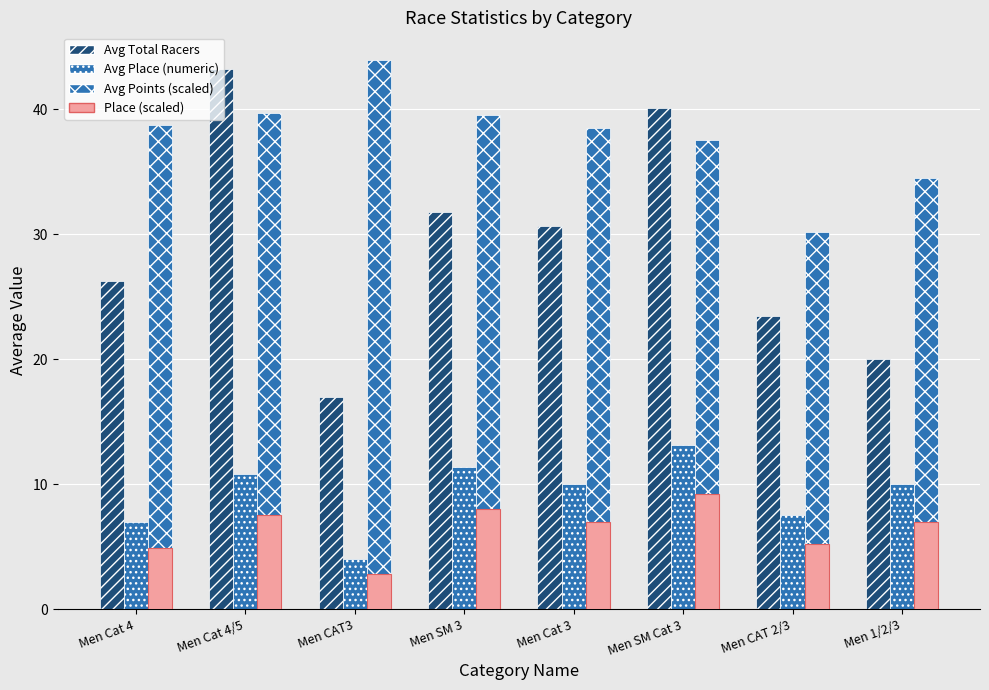

How many series are shown in this chart?

4